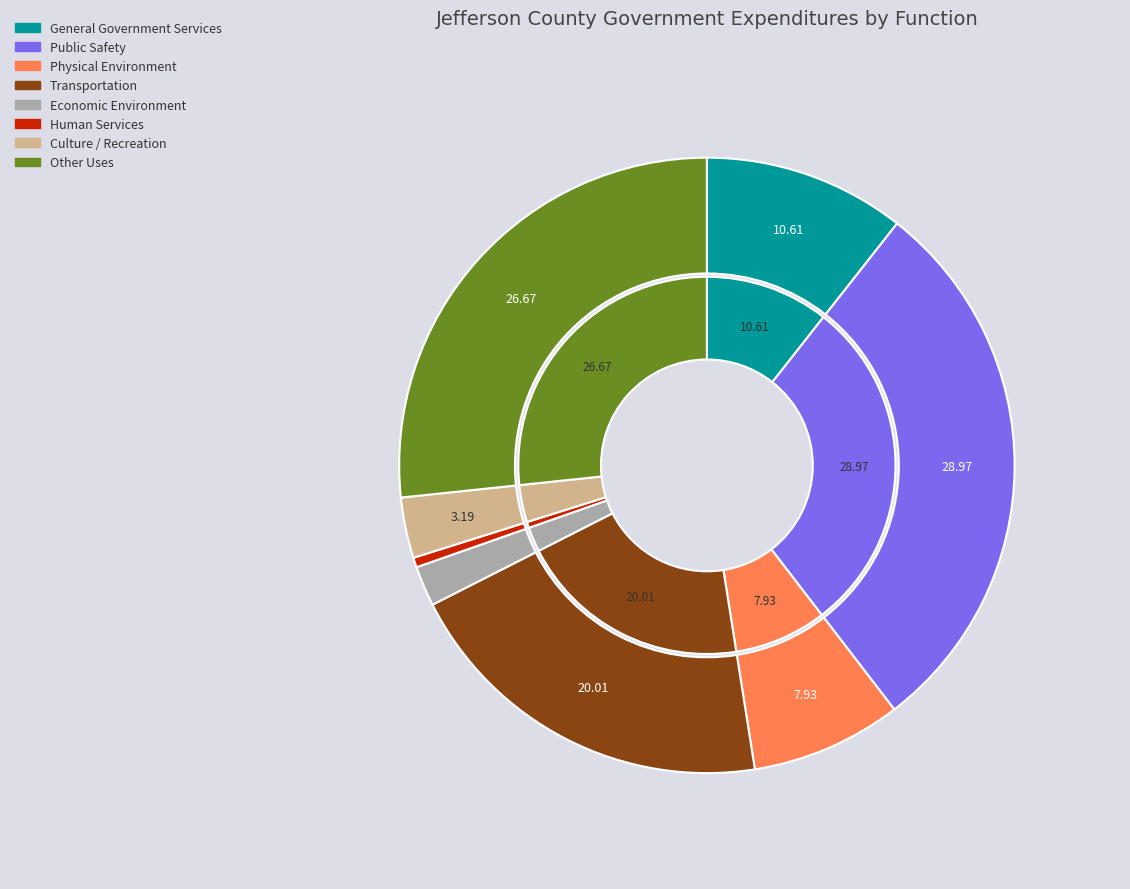

Do Culture / Recreation and Economic Environment together represent more than half of the pie?

No